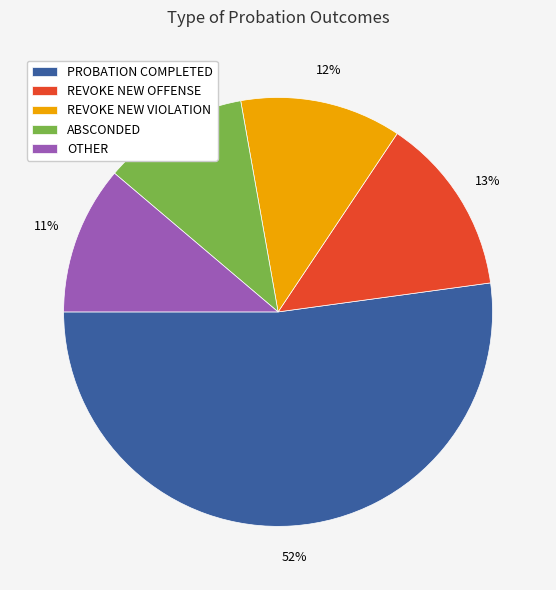

Combined, do REVOKE NEW OFFENSE and OTHER account for over 50%?

No